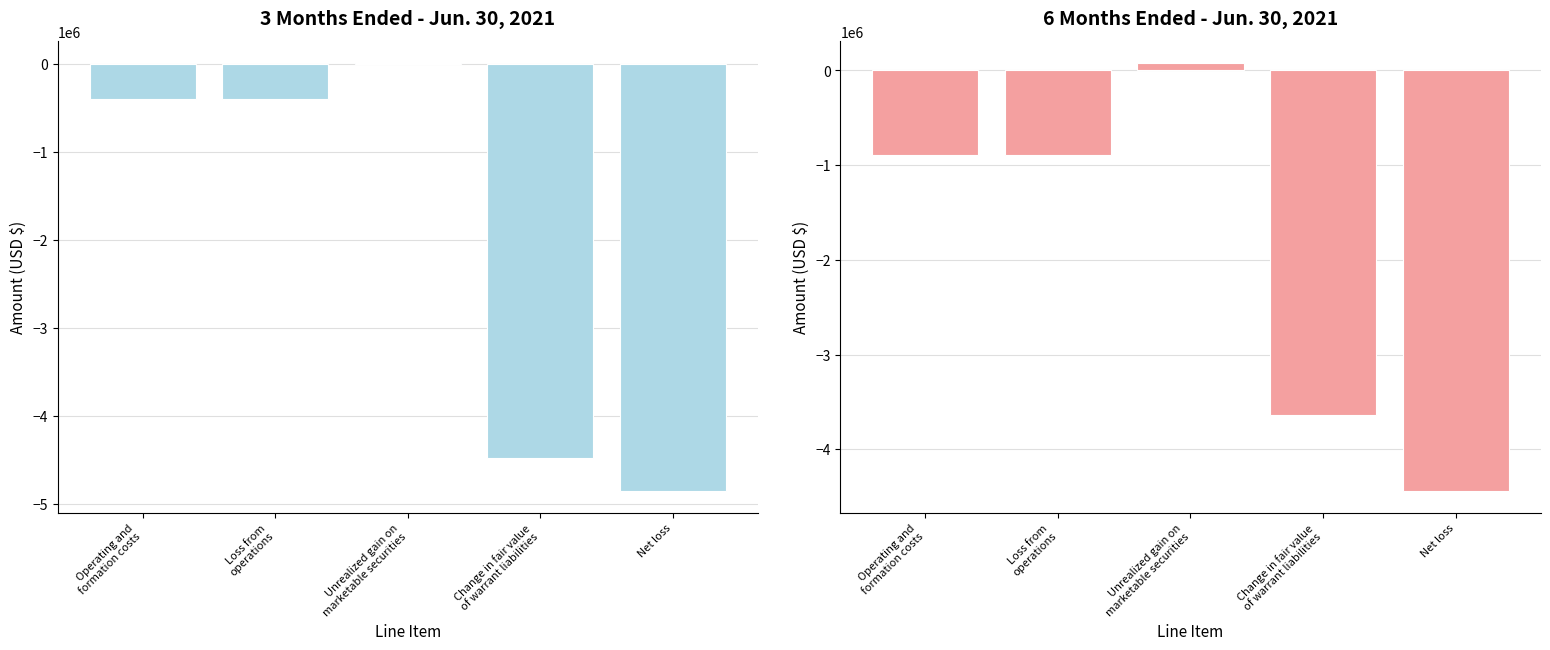

List the series in order of their overall mean, lowest first.

3 Months Ended Jun. 30, 2021, 6 Months Ended Jun. 30, 2021